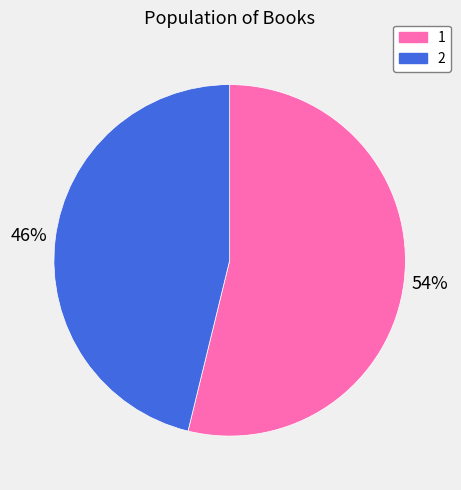

The 1 slice represents 54% of the pie. True or false?

True